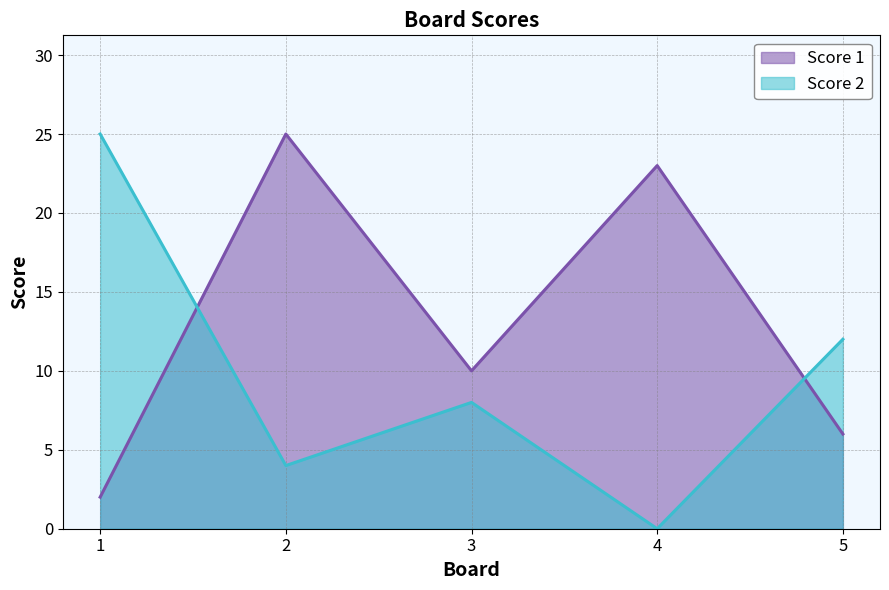

At 3, list the series in order from smallest to largest.

Score 2, Score 1